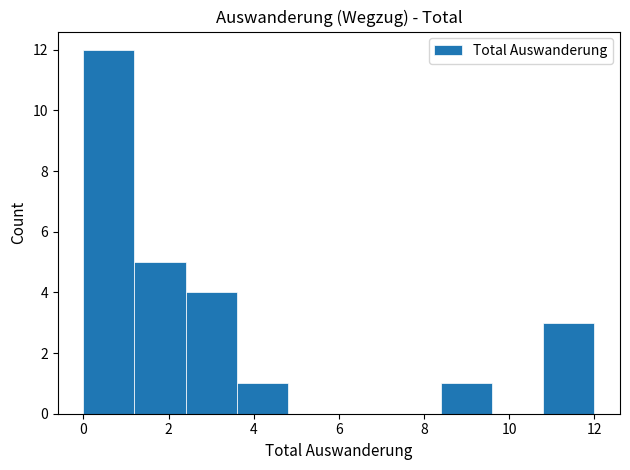

Over which range of the x-axis is the bar tallest?

0.0 to 1.2